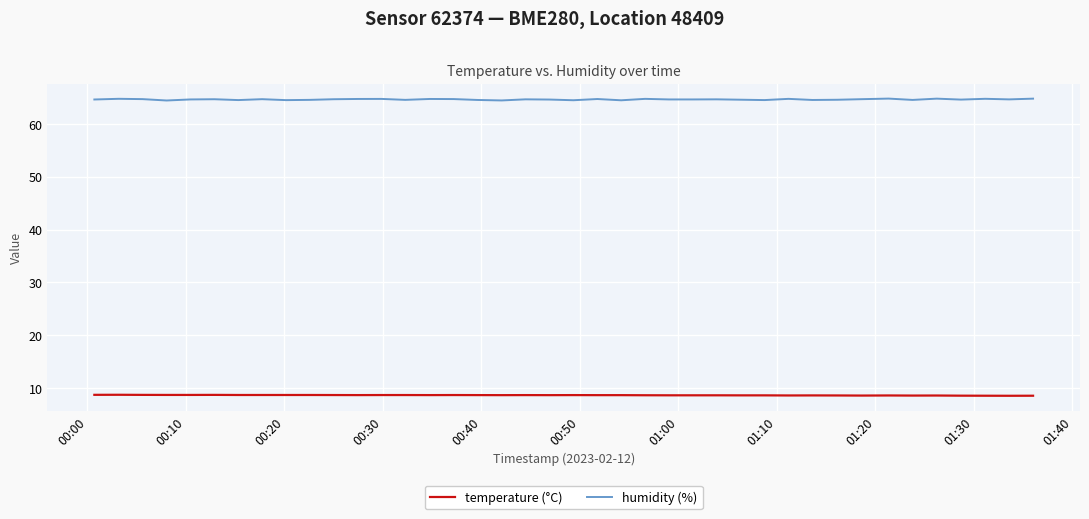

What is the difference between the maximum and minimum values in the temperature (°C) series?

0.2